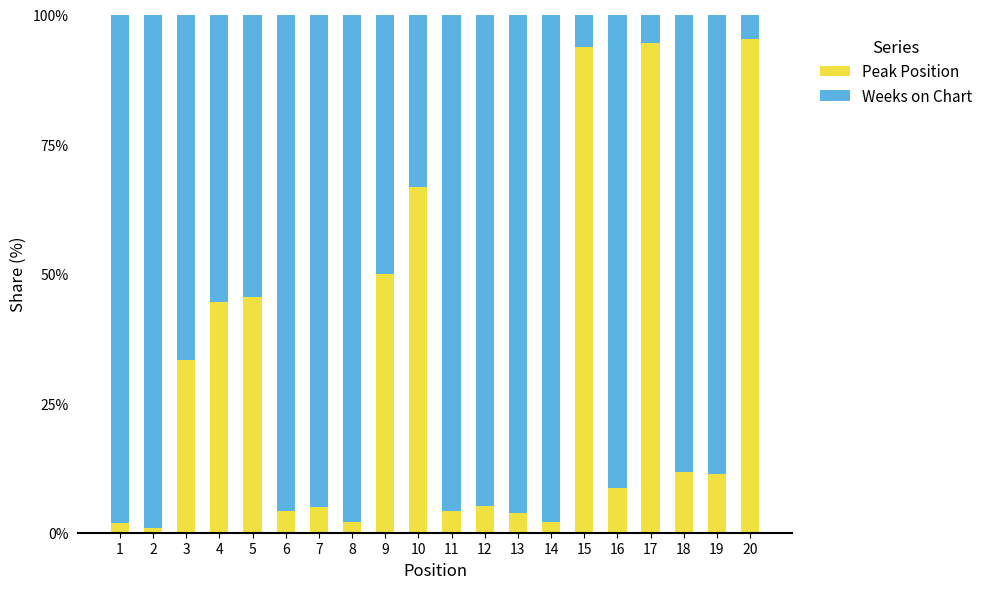

What is the maximum value for Peak Position?

95.2